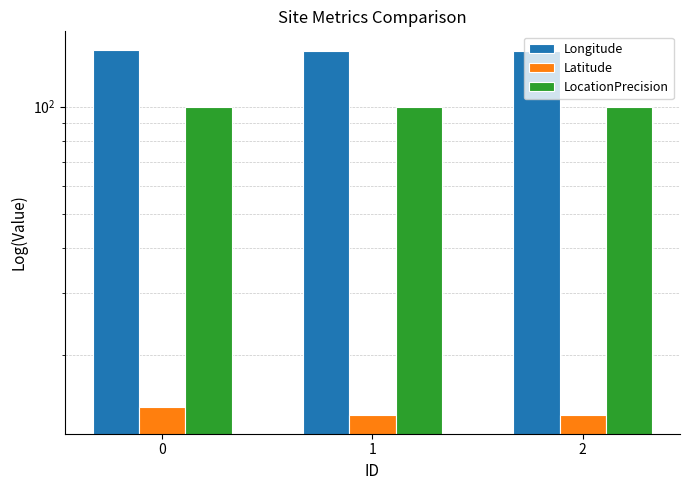

Which category has the lowest value in the Longitude series?

2